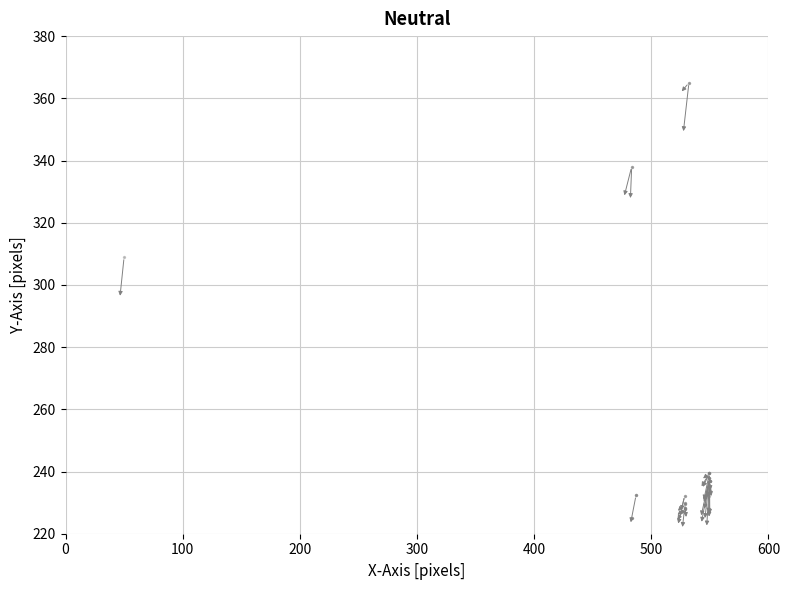

What Y value in the scatter plot is closest to 295?

309.0